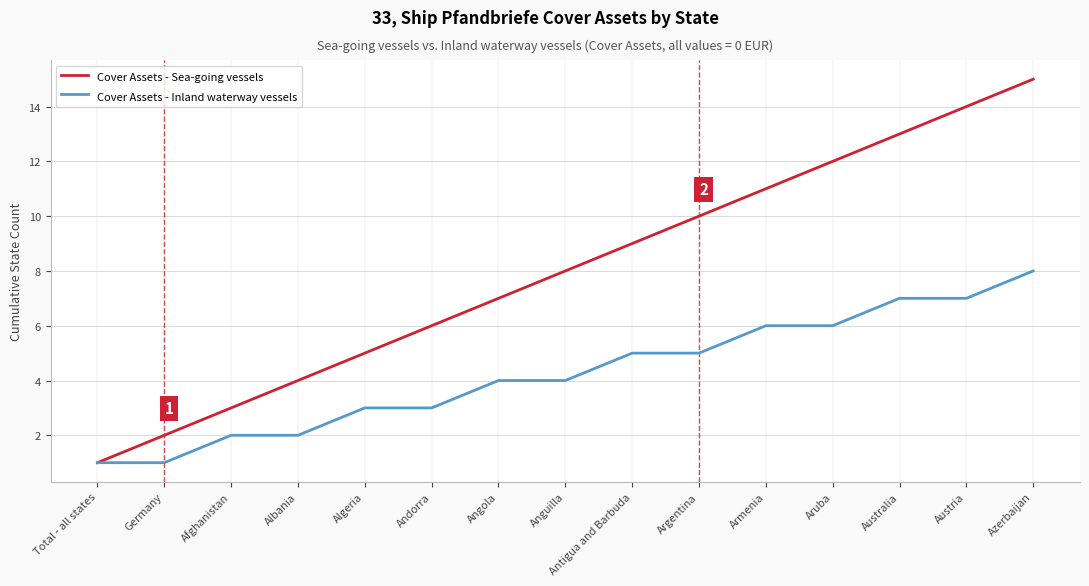

Which series has the widest spread of values?

Cover Assets - Sea-going vessels